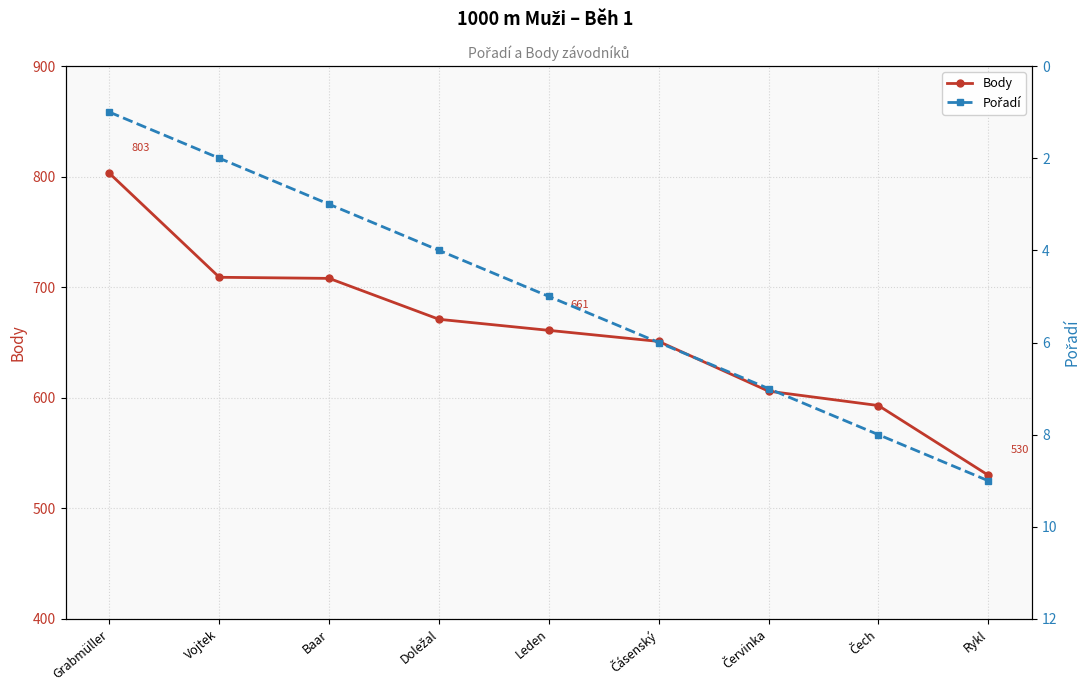

Is the value of Pořadí at Grabmüller greater than the value of Body at Vojtek?

No